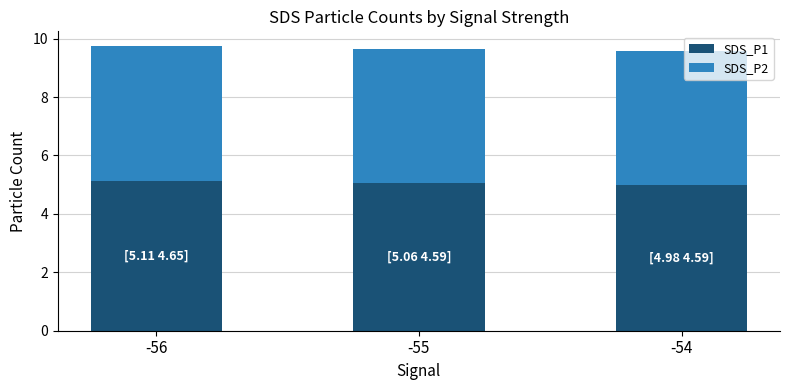

What is the sum of all SDS_P1 values?

15.2